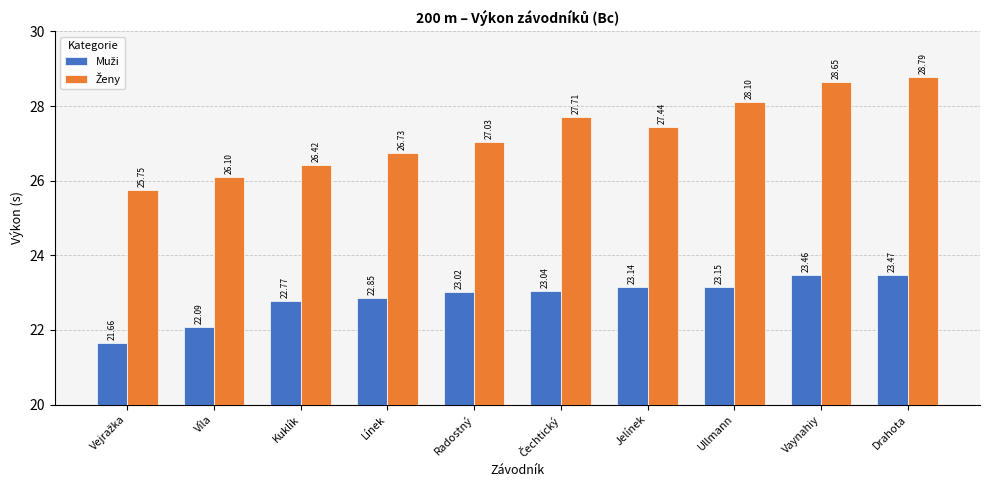

What is the total value across all series at Víla?

48.2